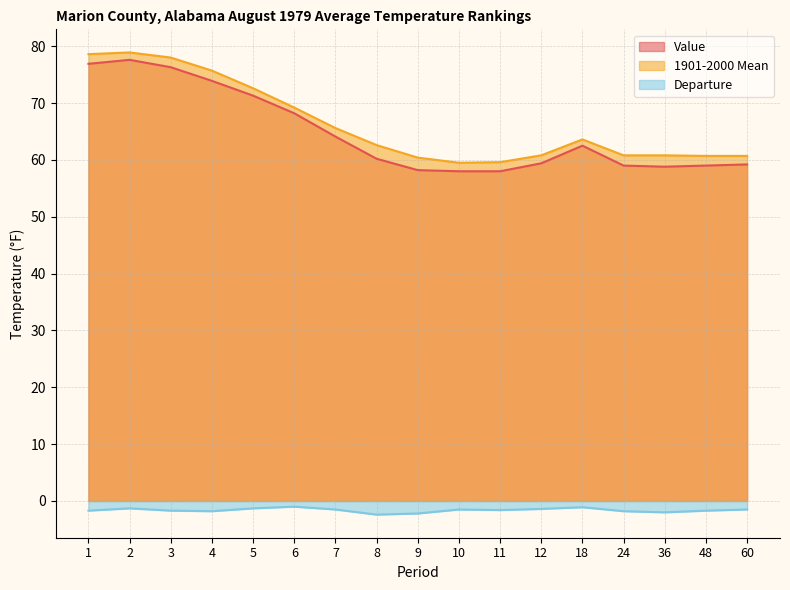

In 1901-2000 Mean, how many points are higher than both neighbors (excluding endpoints)?

2